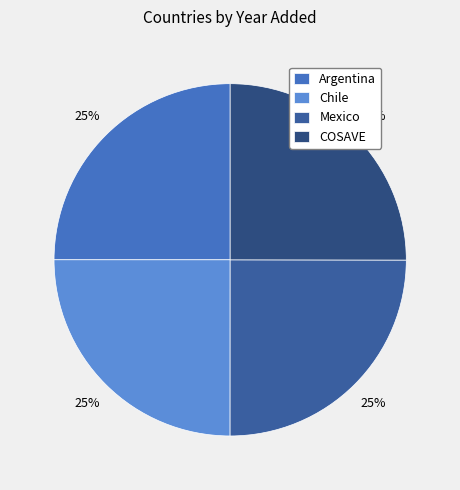

Which category has the smallest portion of the pie?

Mexico